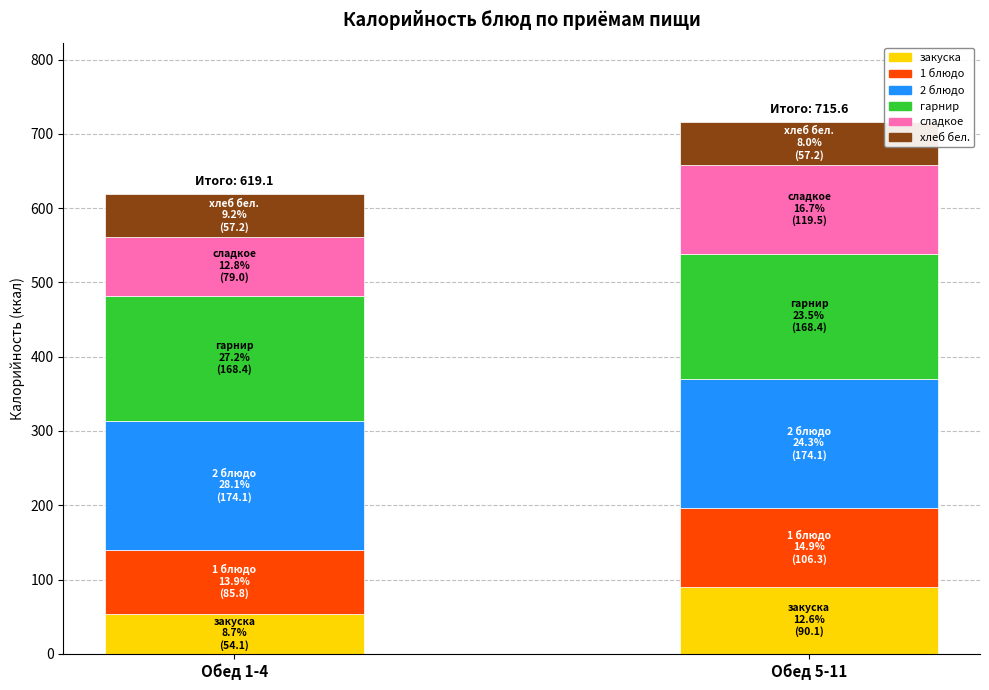

What is the difference between the закуска values at Обед 5-11 and Обед 1-4?

36.0